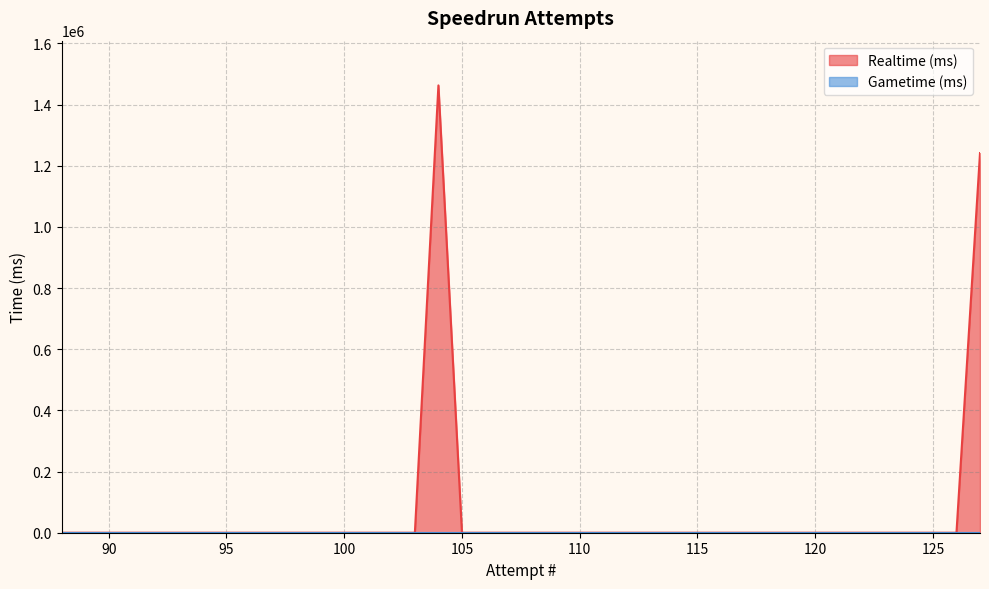

The value of Gametime (ms) at 97 is 0. True or false?

True